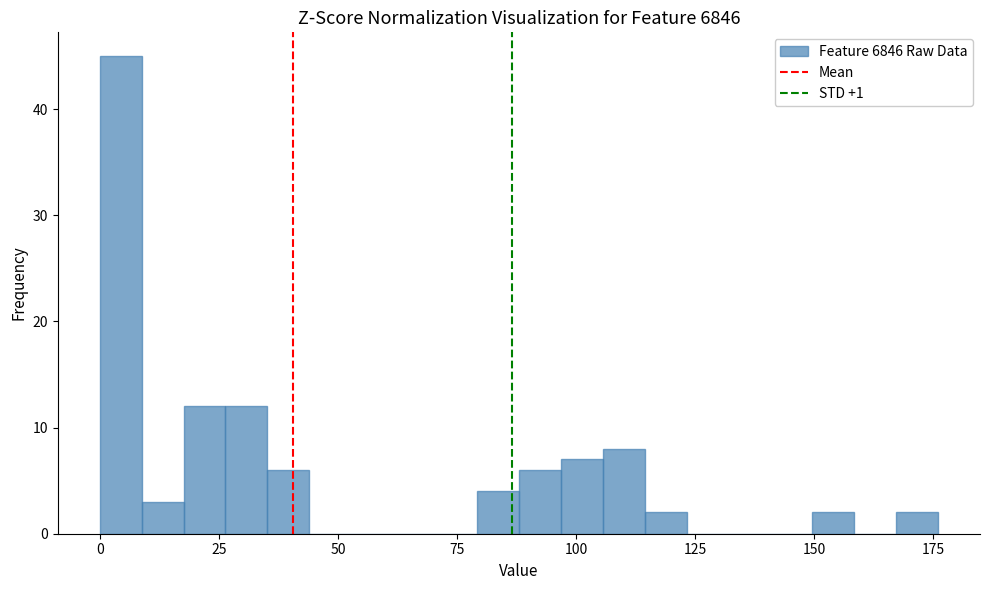

Read against the x-axis, roughly where is the centre of the tallest bar?

5